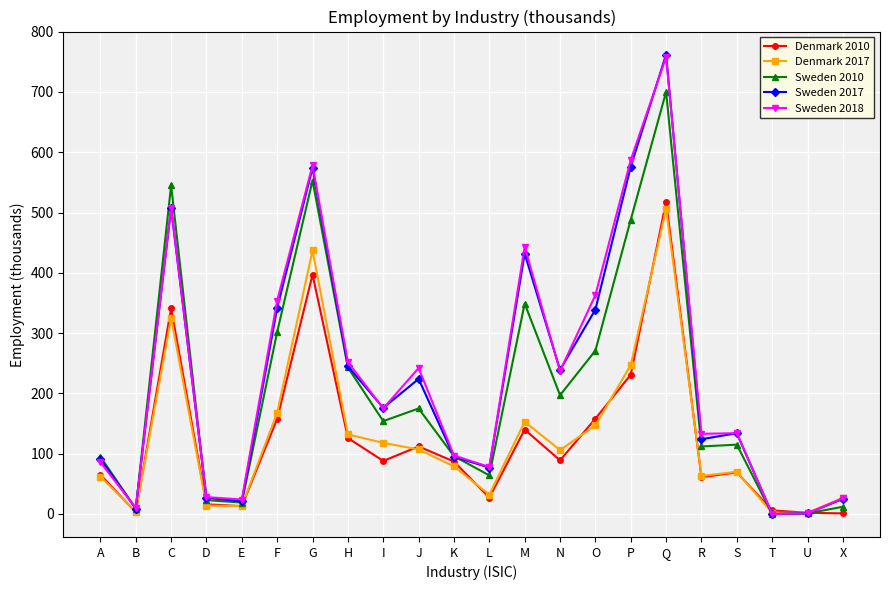

In Sweden 2017, how many points are higher than both neighbors (excluding endpoints)?

6